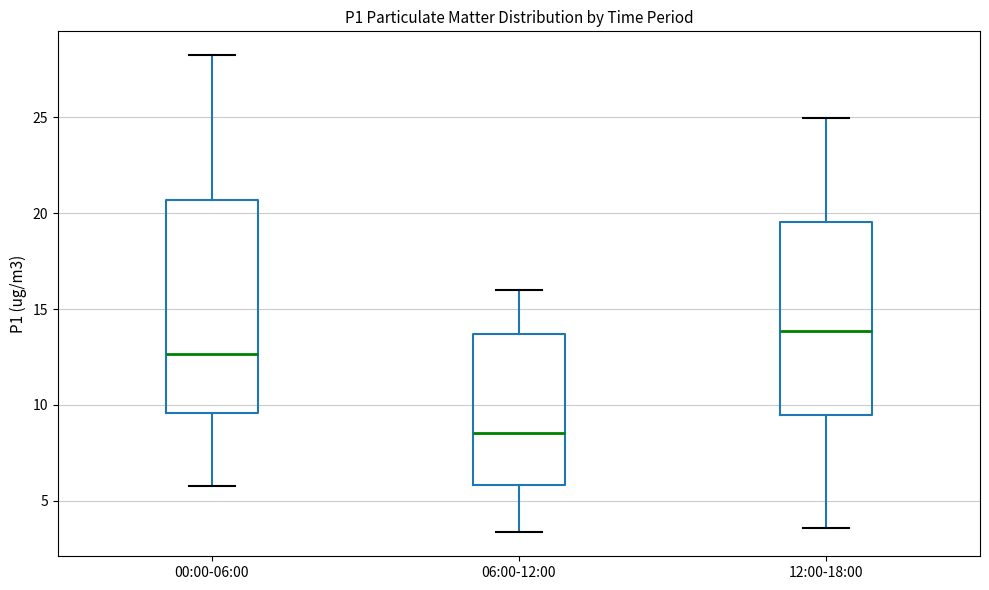

Comparing the boxes themselves (not the whiskers), which one is the tallest?

00:00-06:00